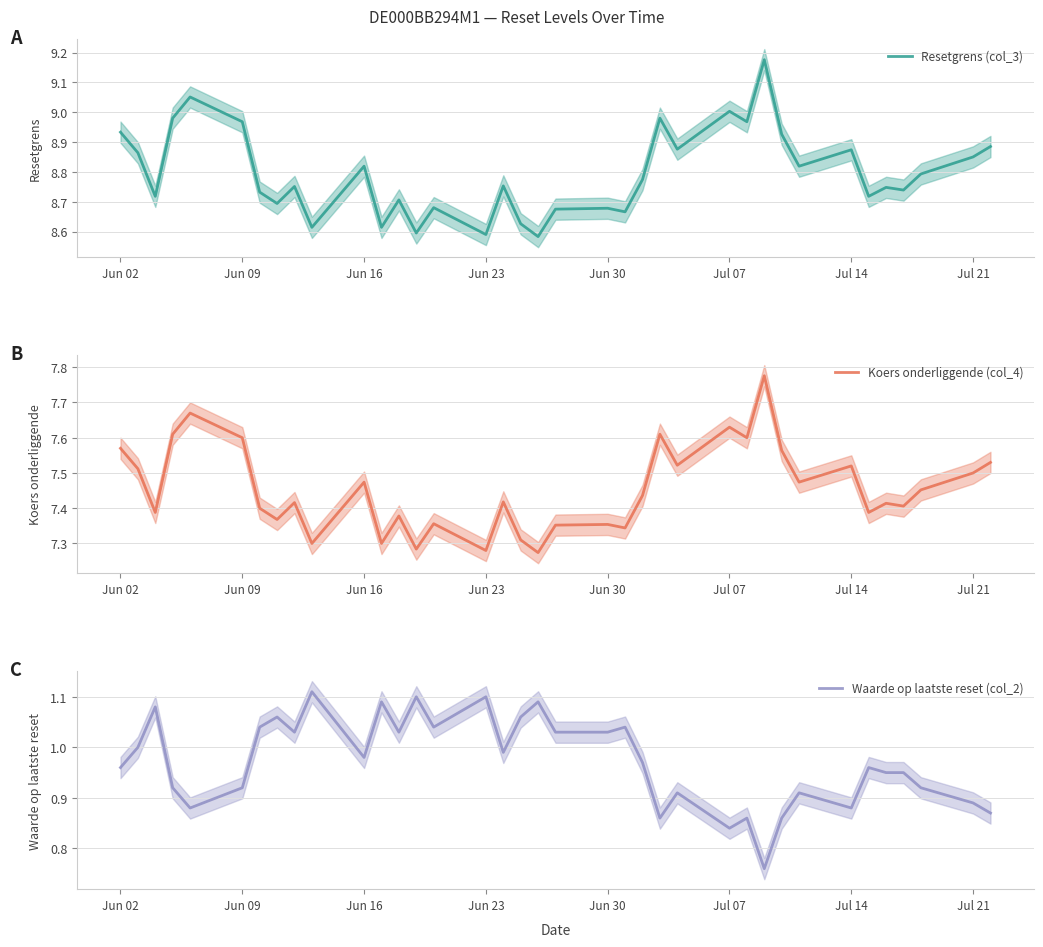

List the series in order of their peak value, highest first.

Resetgrens (col_3), Koers onderliggende (col_4), Waarde op laatste reset (col_2)